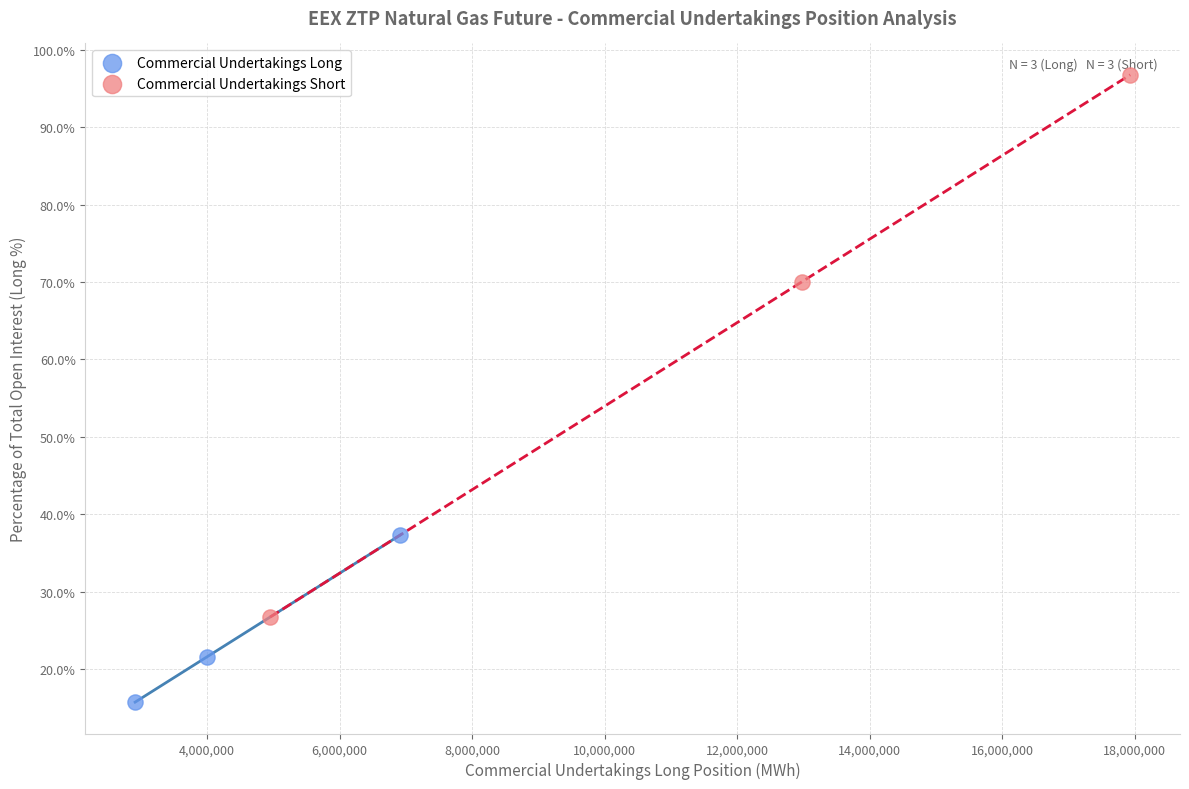

Which series contains the highest Y value?

Commercial Undertakings Short